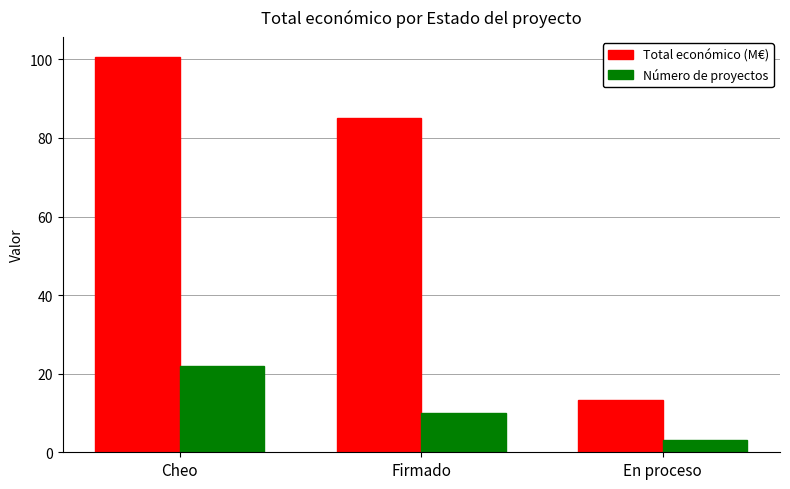

Reading right to left, list all the values displayed in this chart.

Total económico (M€): 13.2	85.0	100.7
Número de proyectos: 3.0	10.0	22.0